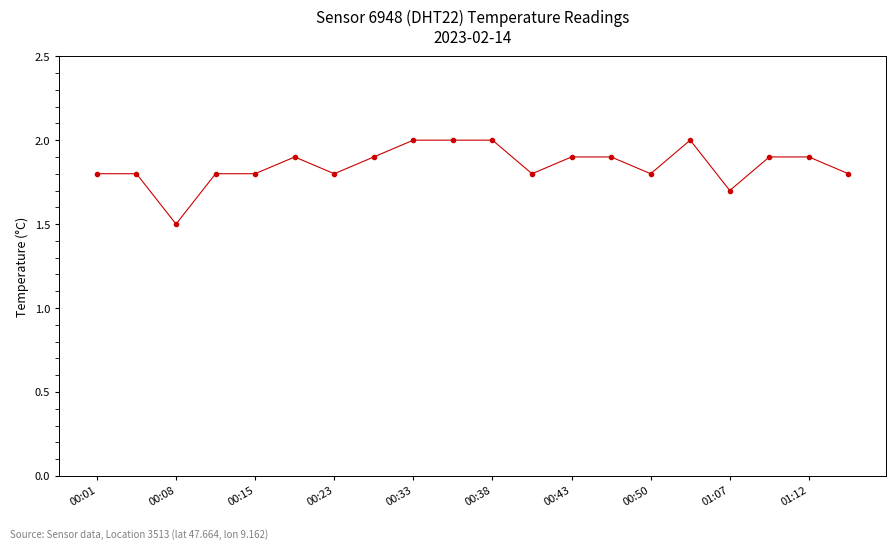

What is the sum of all values?

37.0